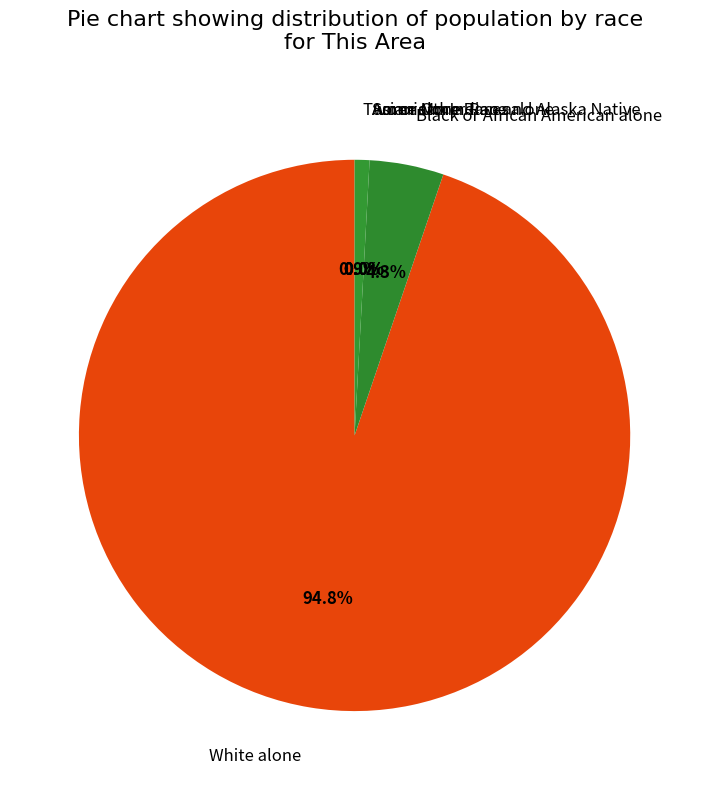

Which category accounts for the majority?

White alone